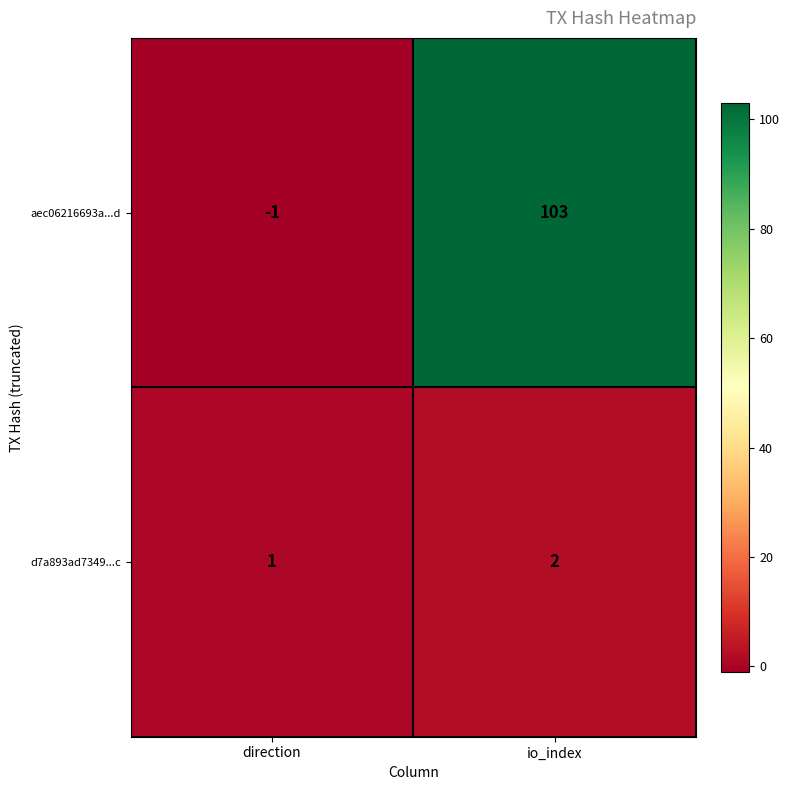

Which series has the largest total across all categories?

aec06216693a...d